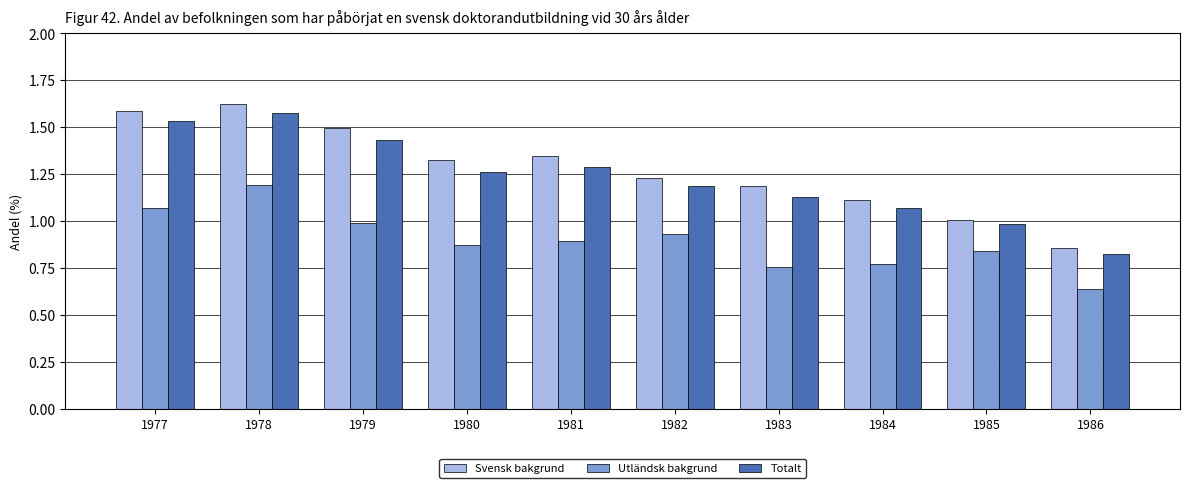

Where is Totalt nearest to the value 1?

1985